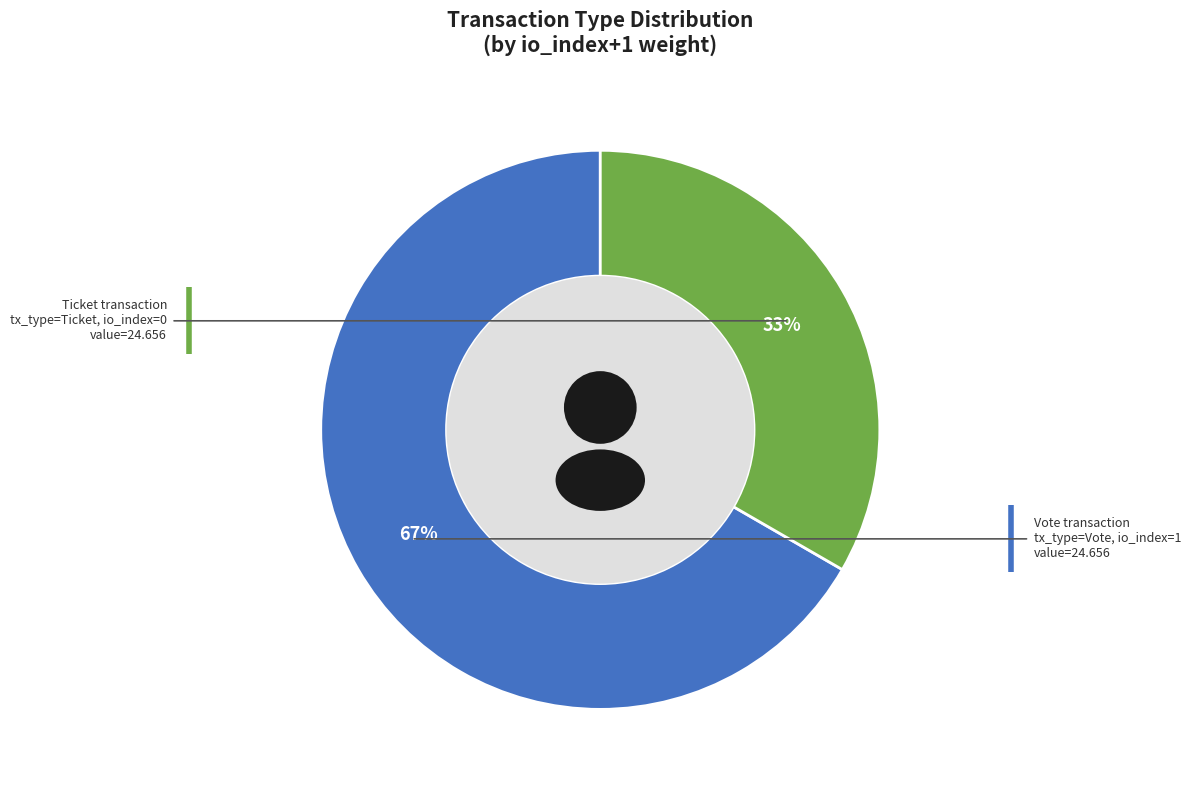

Do Ticket (io_index=0) and Vote (io_index=1) together represent more than half of the pie?

Yes